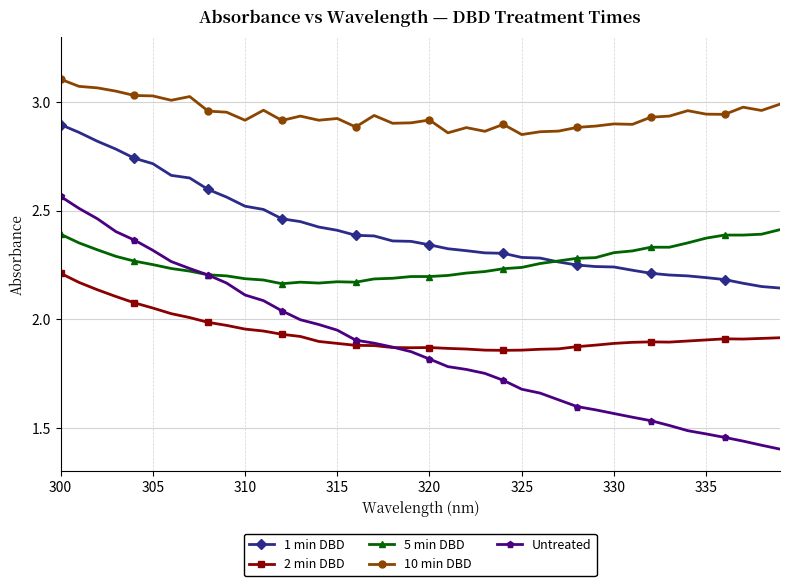

Which series has the largest range (max minus min)?

Untreated